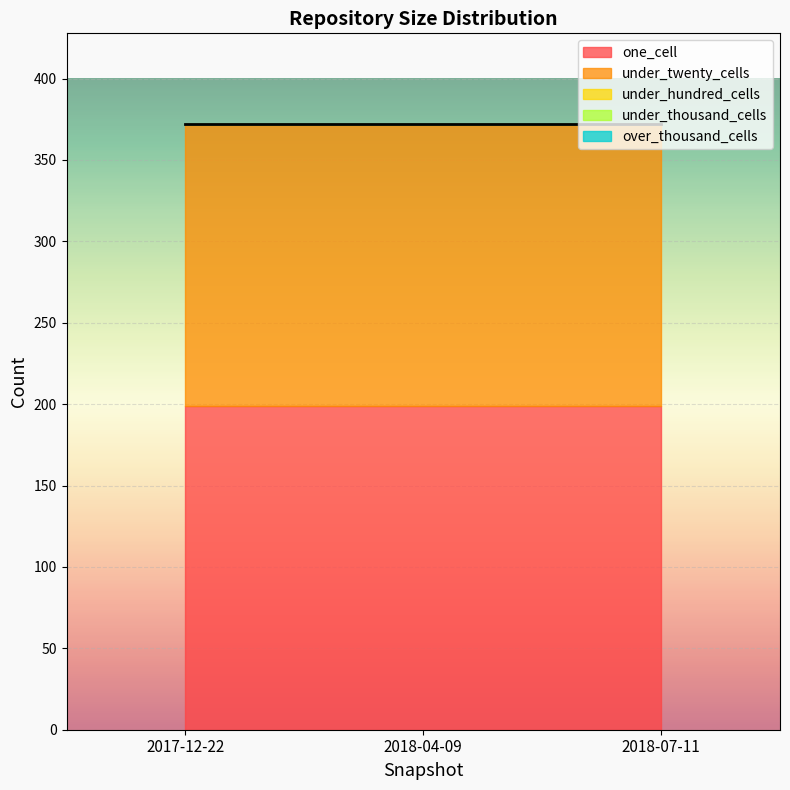

Rank the series by their maximum value, from lowest to highest.

under_hundred_cells, under_thousand_cells, over_thousand_cells, under_twenty_cells, one_cell